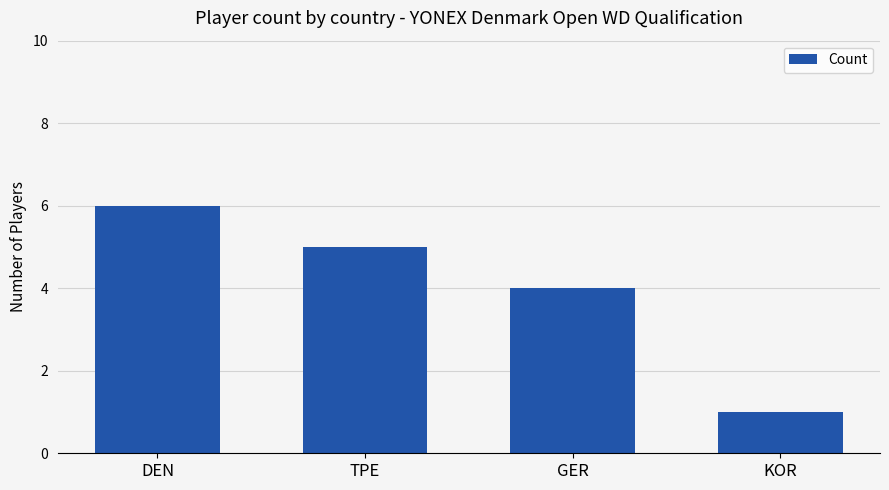

How many distinct data groups are displayed?

1